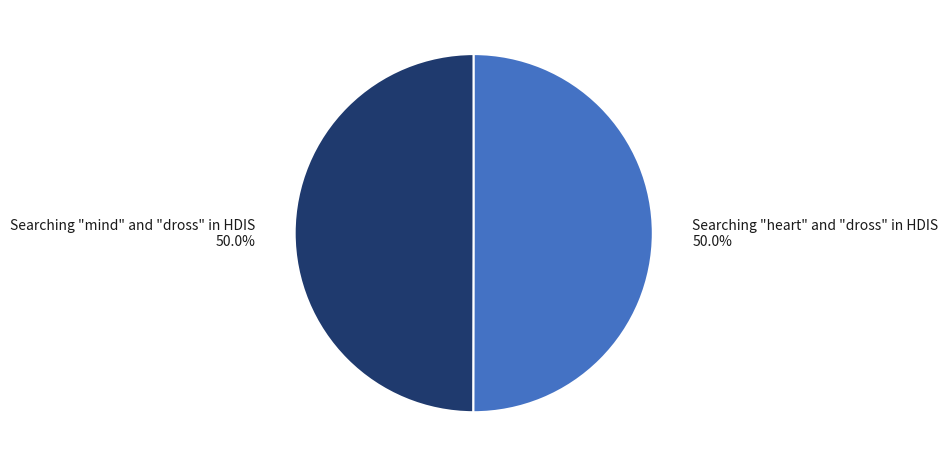

To the nearest percent, what is the combined percentage of Searching "mind" and "dross" in HDIS and Searching "heart" and "dross" in HDIS?

100%